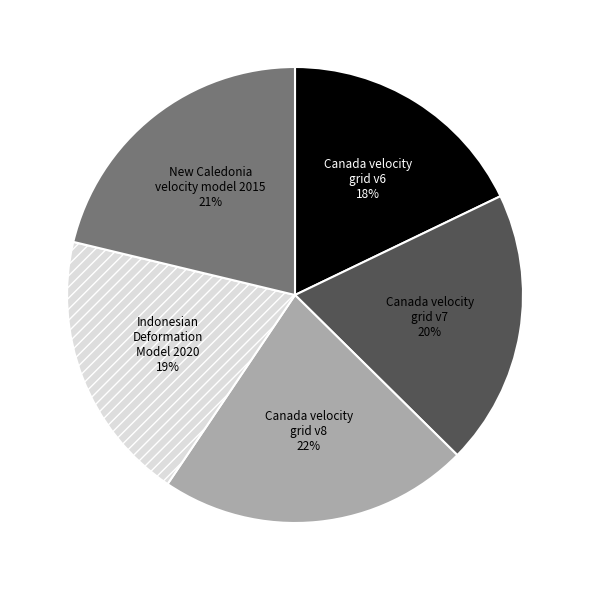

Is it true that New Caledonia velocity model 2015 is 21% of the pie?

True